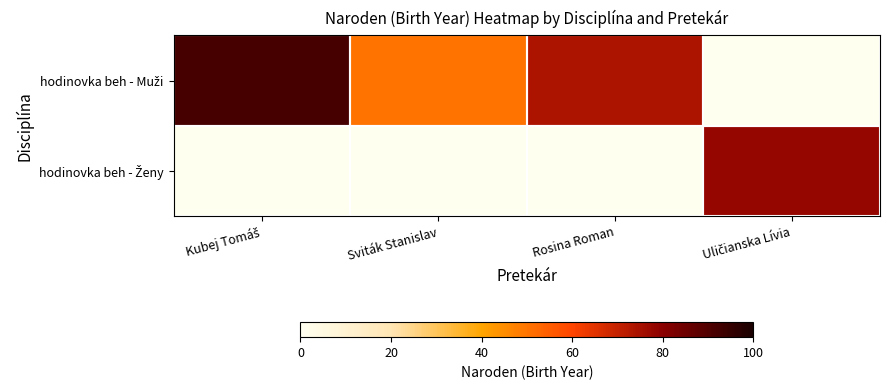

How many series are shown in this chart?

2